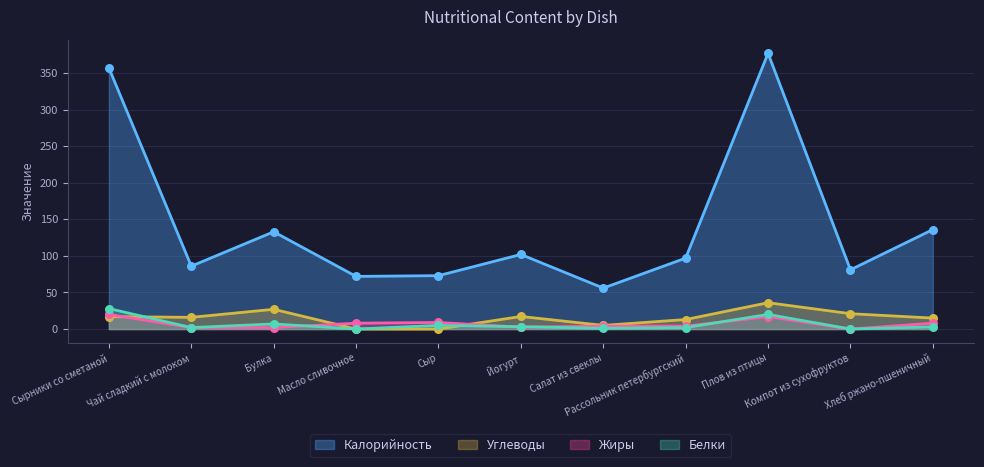

At which category is the sum across all series the highest?

Плов из птицы